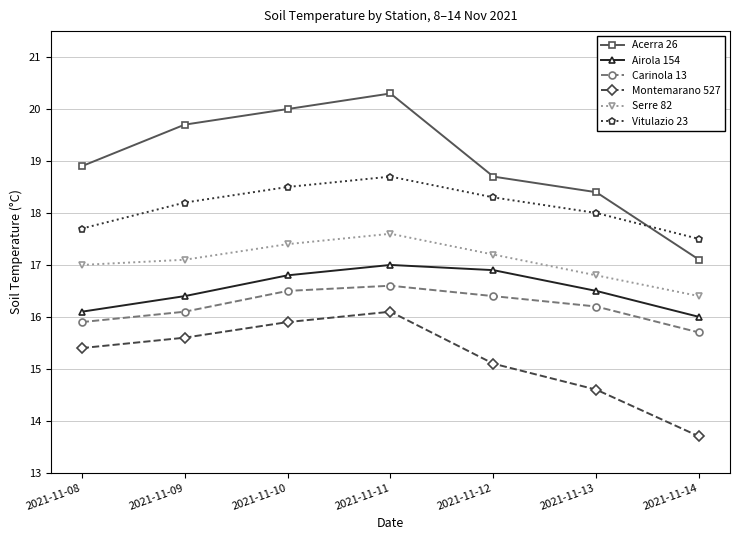

In Montemarano 527, how many points are higher than both neighbors (excluding endpoints)?

1